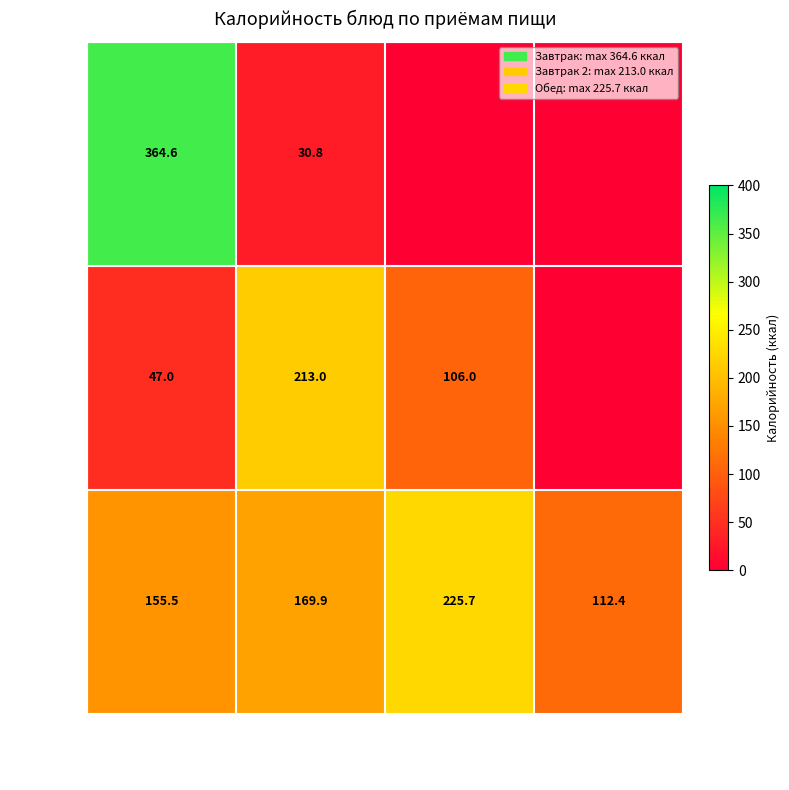

What is the spread (max minus min) of values at гор.напиток/кондитерское?

182.2